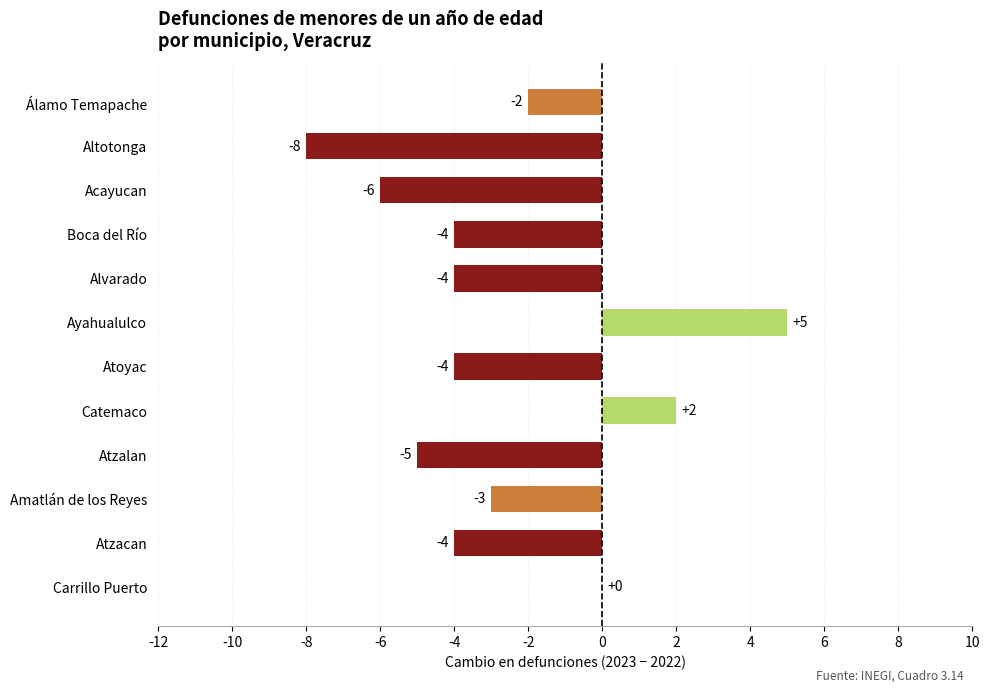

The chart shows a value of -3 at Amatlán de los Reyes. True or false?

True